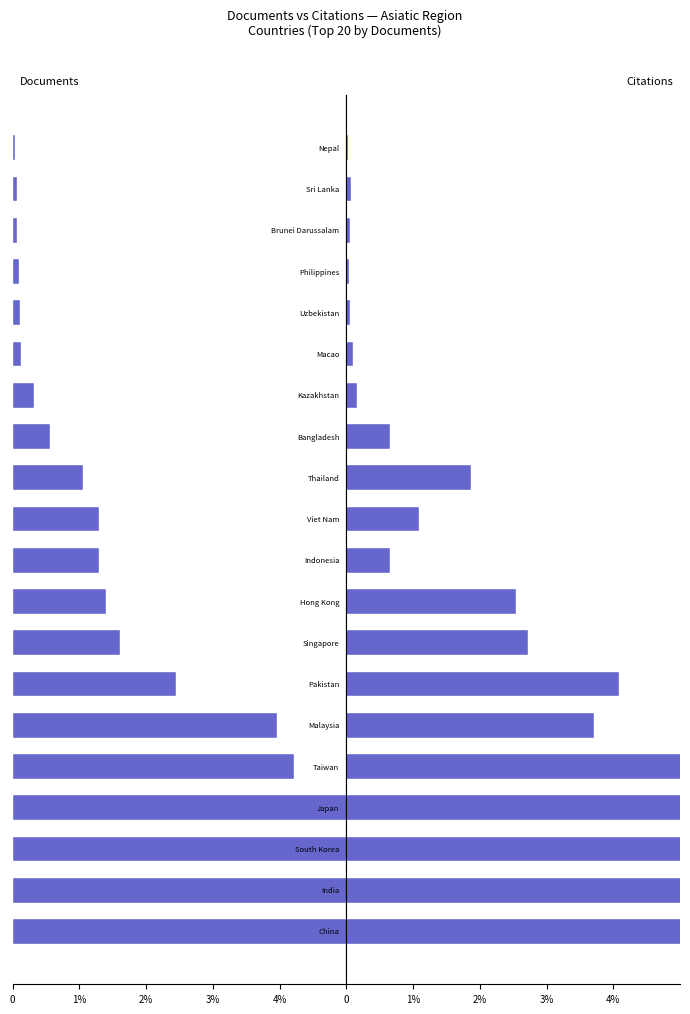

What is the value of the Citations bar at the 2nd from the left?

15.1